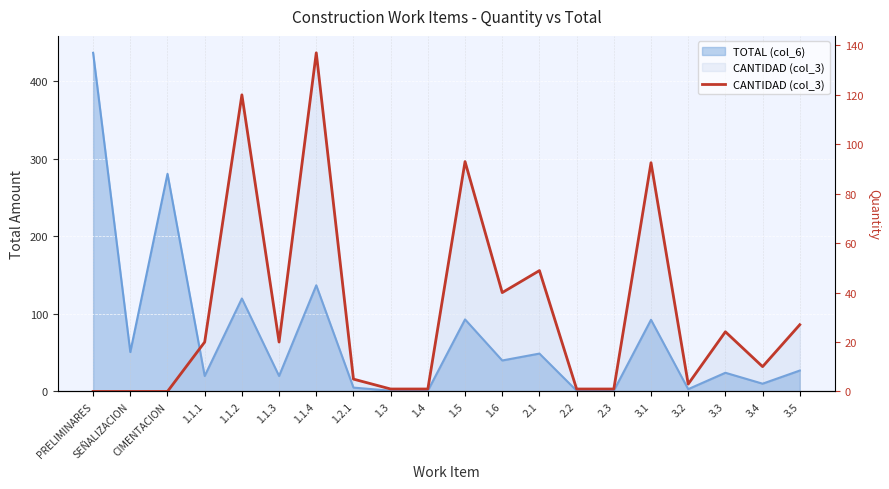

Reading left to right, extract all data points from this chart.

PRELIMINARES=0.0	SEÑALIZACION=0.0	CIMENTACION=0.0	1.1.1=20.0	1.1.2=120.0	1.1.3=20.0	1.1.4=137.0	1.2.1=5.0	1.3=1.0	1.4=1.0	1.5=93.0	1.6=40.0	2.1=48.9	2.2=1.0	2.3=1.0	3.1=92.5	3.2=3.0	3.3=24.1	3.4=10.1	3.5=27.0